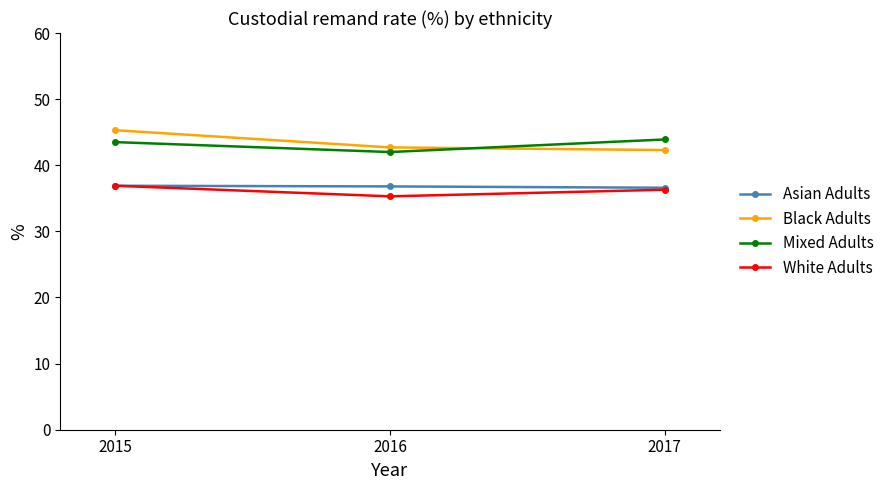

What is the value of the White Adults point at the 2nd from the left?

35.3